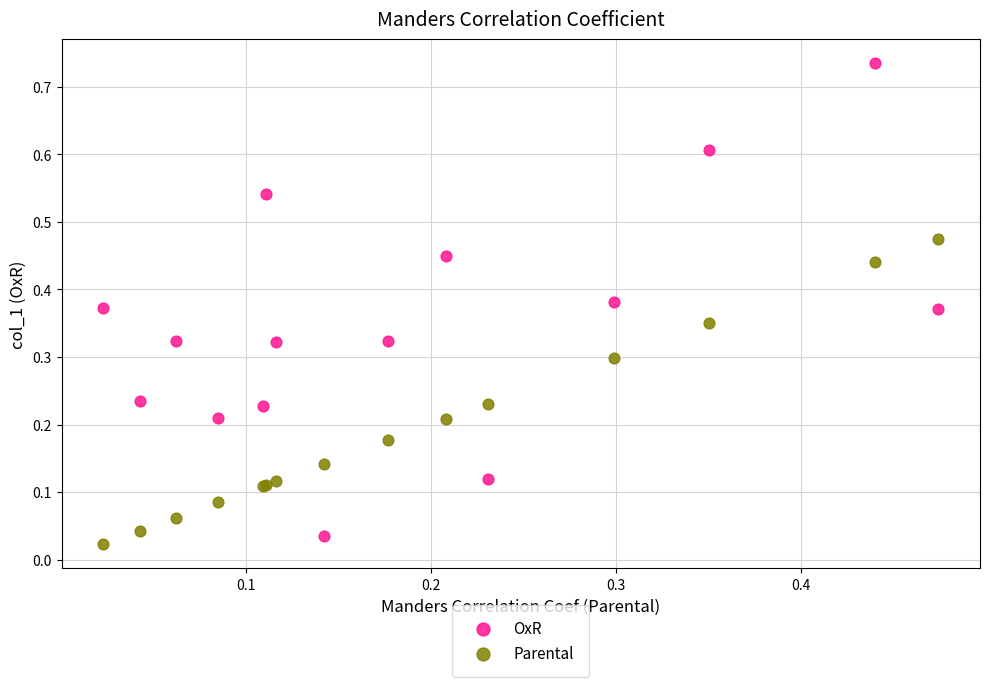

What are all the series names shown in the legend?

OxR, Parental